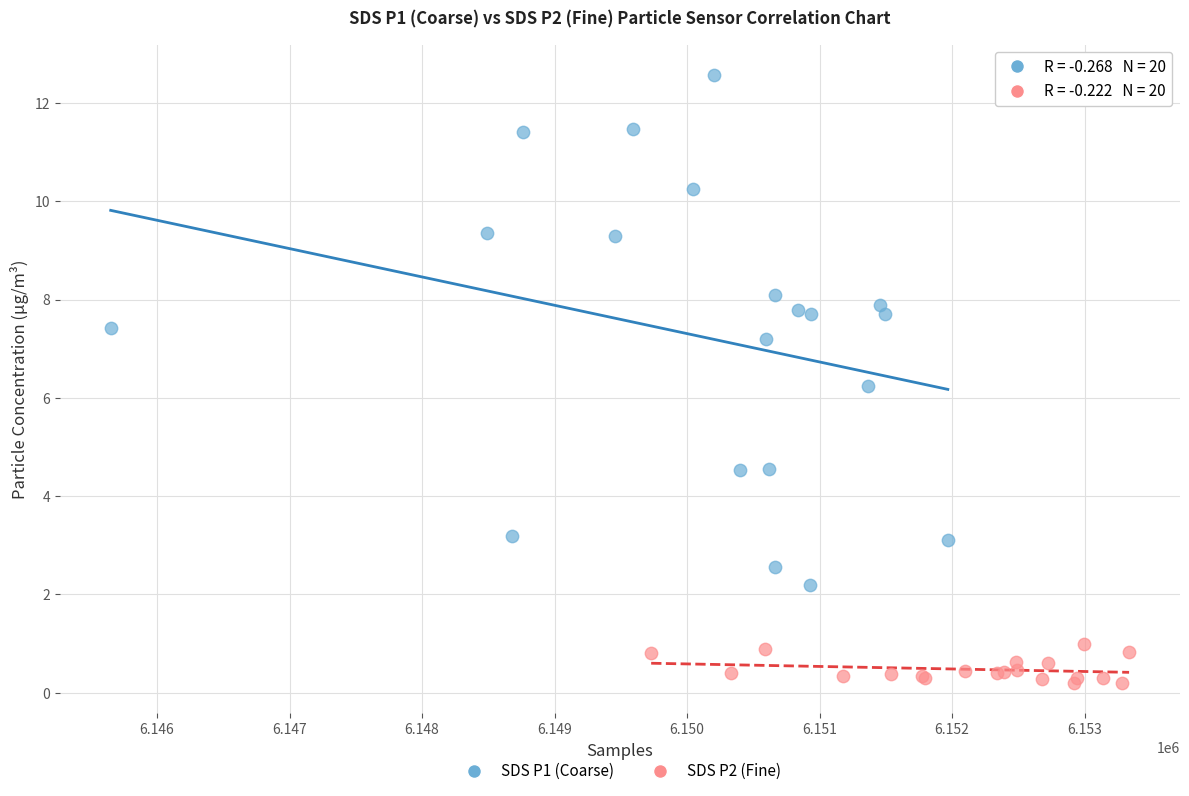

Which series reaches the minimum Y coordinate?

SDS P2 (Fine)